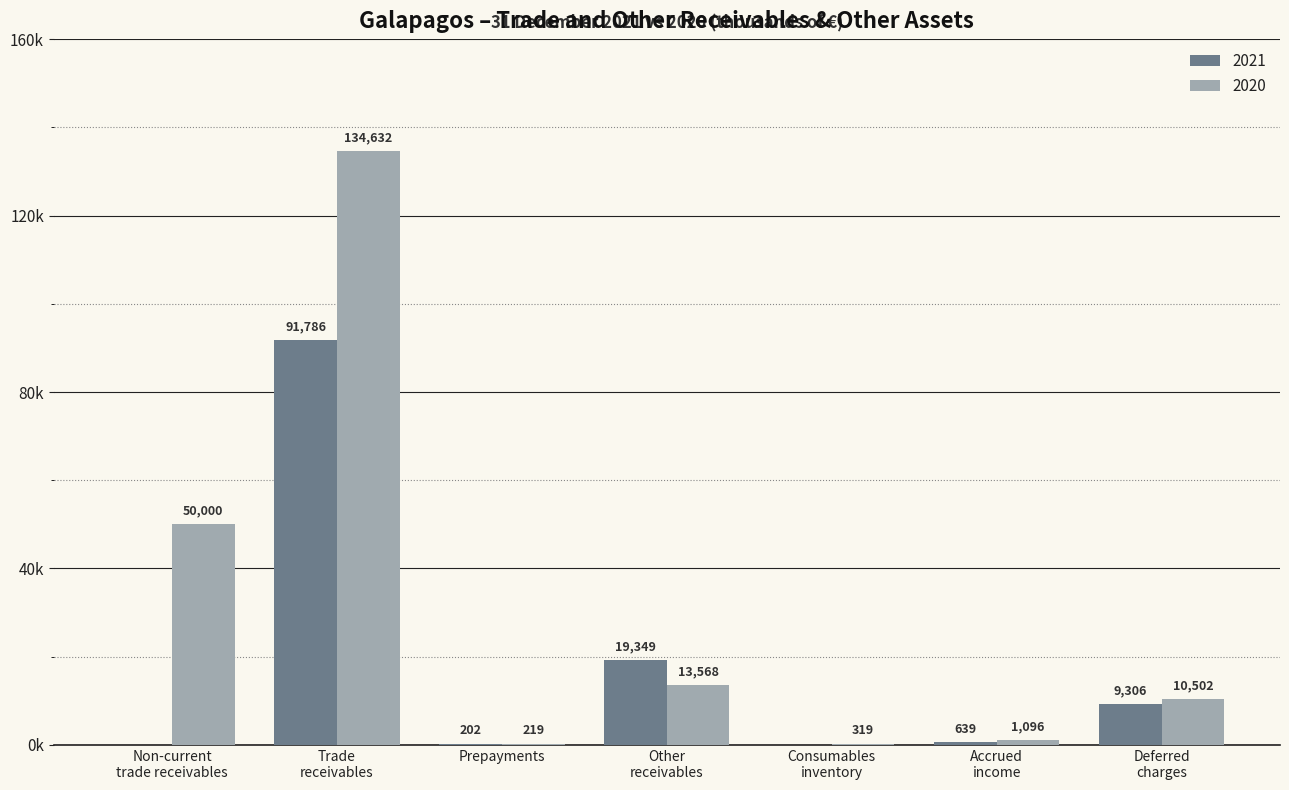

What are all the series names shown in the legend?

2021, 2020